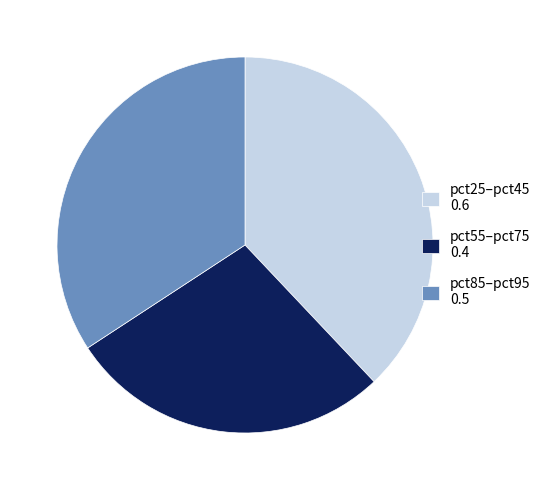

What is the largest slice in the pie chart?

pct25–pct45 0.6